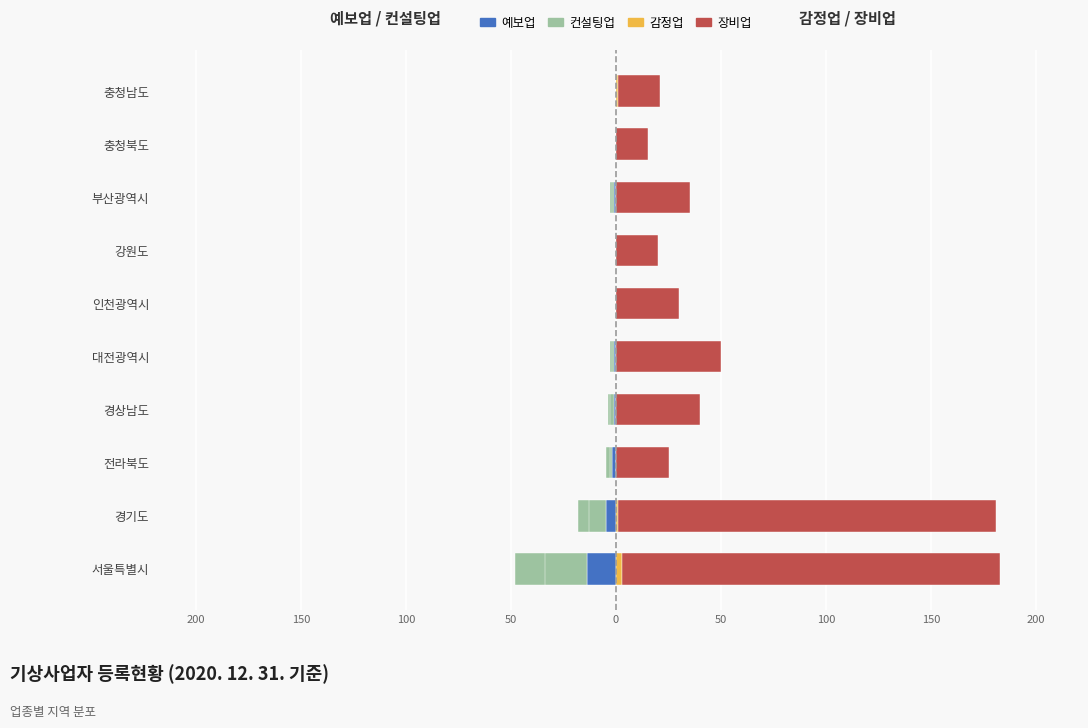

Rank the series at 충청남도 from lowest to highest value.

예보업, 컨설팅업, 감정업, 장비업